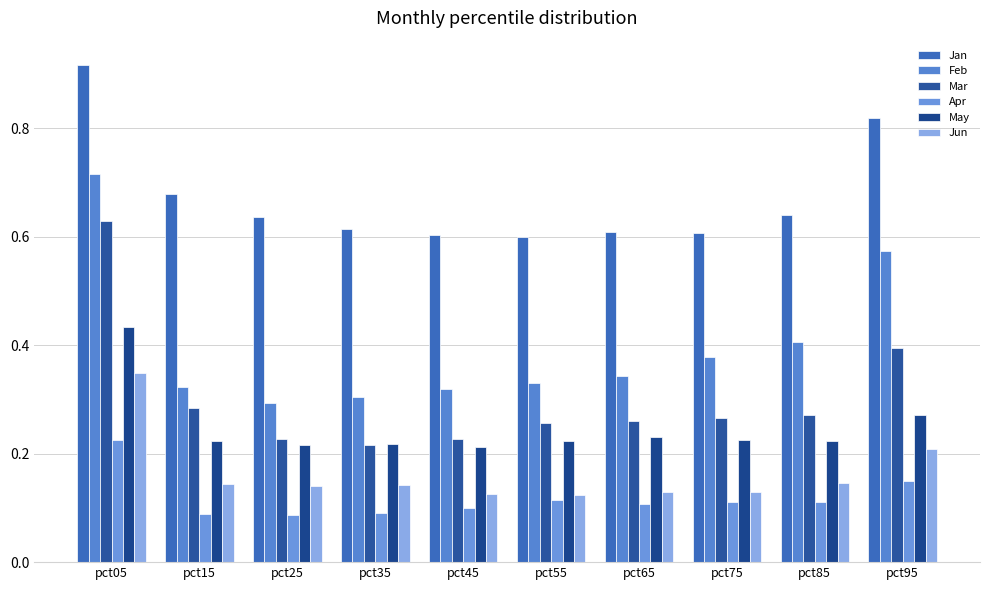

Does the chart contain any negative values?

No